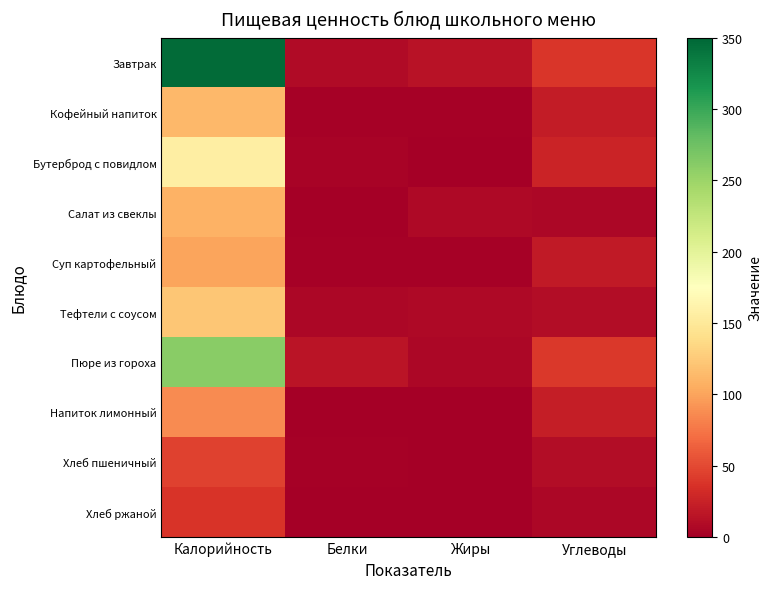

Reading left to right, list all the values displayed in this chart.

Завтрак: Калорийность=346.8	Белки=9.1	Жиры=14.1	Углеводы=39.1
Кофейный напиток: Калорийность=112.7	Белки=2.5	Жиры=2.6	Углеводы=20.6
Бутерброд с повидлом: Калорийность=156.2	Белки=3.3	Жиры=0.4	Углеводы=27.1
Салат из свеклы: Калорийность=109.3	Белки=1.0	Жиры=7.0	Углеводы=6.2
Суп картофельный: Калорийность=100.4	Белки=2.3	Жиры=2.1	Углеводы=19.2
Тефтели с соусом: Калорийность=121.9	Белки=6.8	Жиры=7.1	Углеводы=9.6
Пюре из гороха: Калорийность=260.3	Белки=15.1	Жиры=5.9	Углеводы=40.3
Напиток лимонный: Калорийность=86.3	Белки=0.1	Жиры=0.0	Углеводы=22.1
Хлеб пшеничный: Калорийность=45.2	Белки=1.5	Жиры=0.2	Углеводы=9.9
Хлеб ржаной: Калорийность=38.0	Белки=1.1	Жиры=0.2	Углеводы=6.4